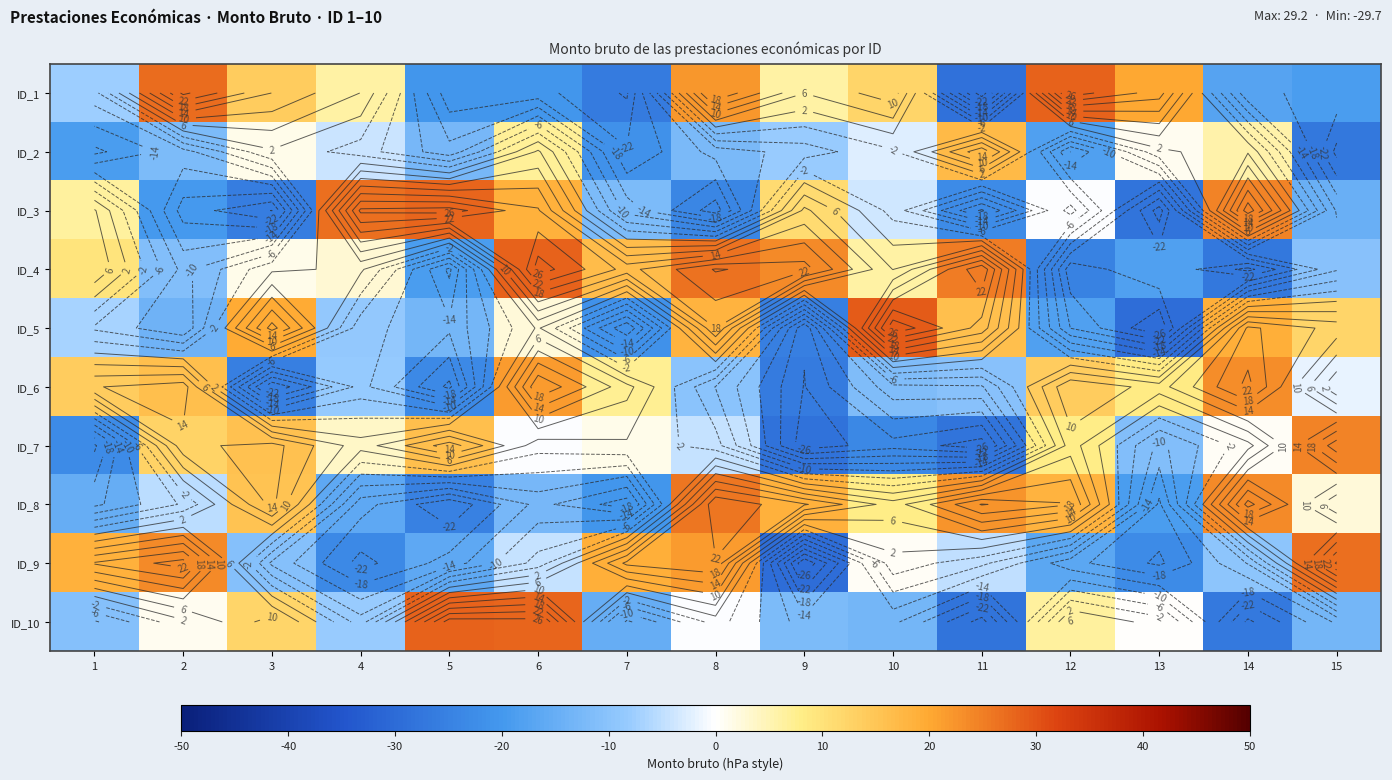

At which category is the sum across all series the highest?

6